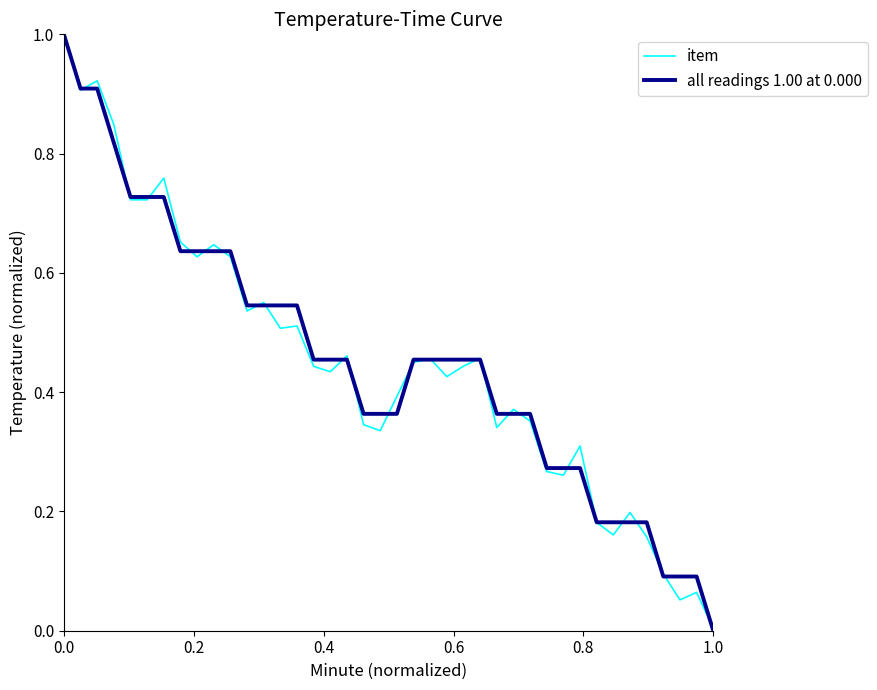

How many lines are shown in the chart?

2